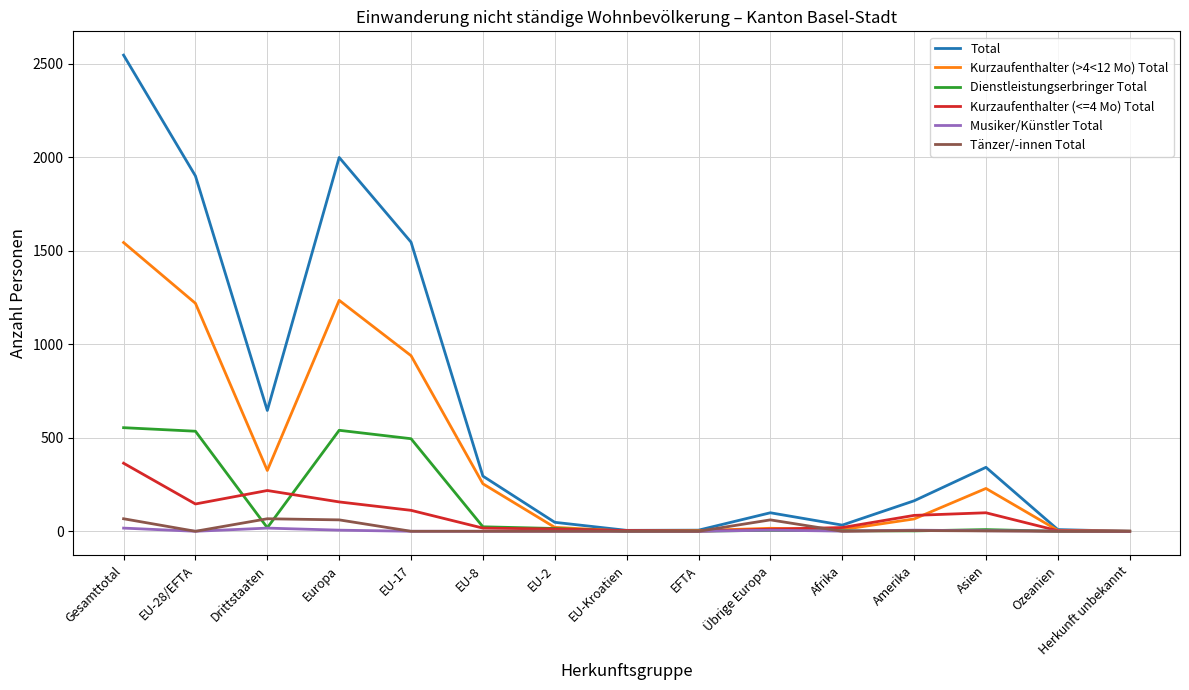

What is the difference between the Tänzer/-innen Total values at Afrika and Asien?

2